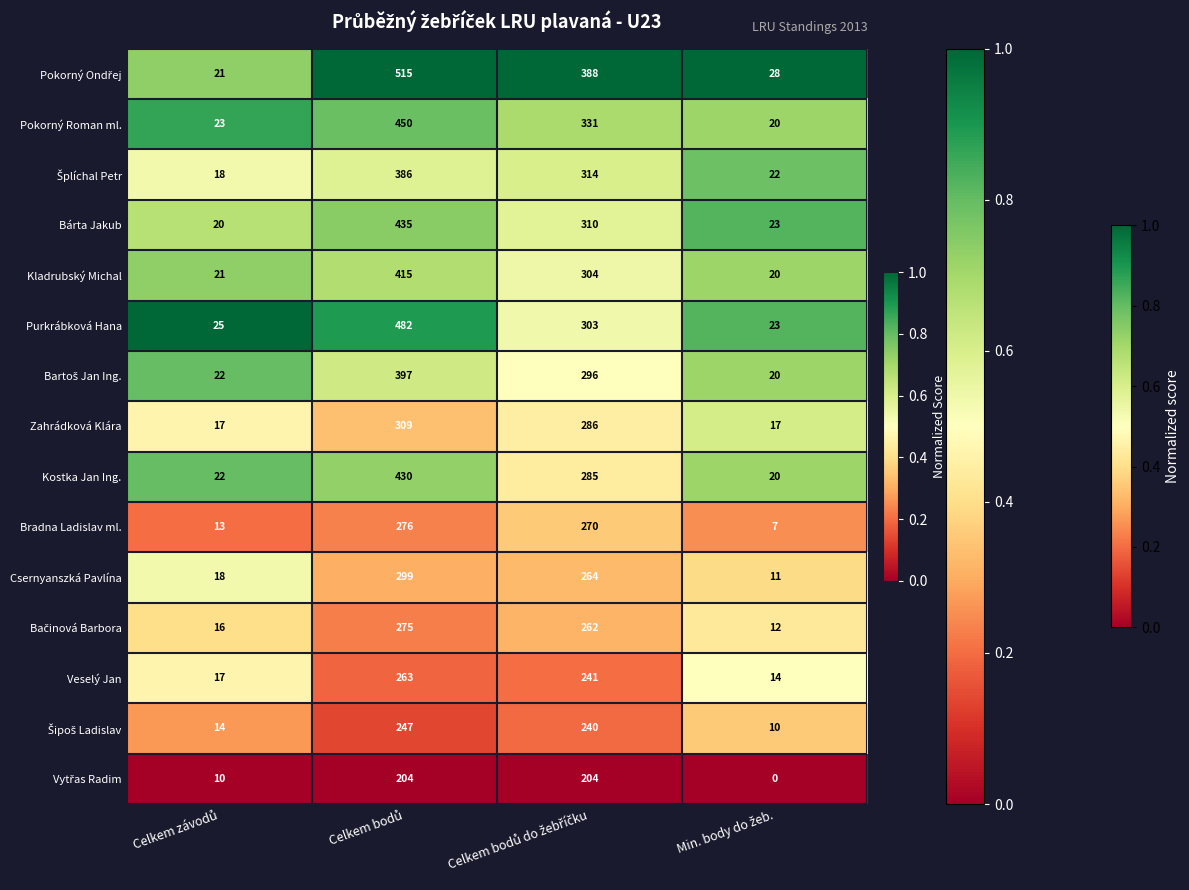

What is the sum of all Bradna Ladislav ml. values?

566